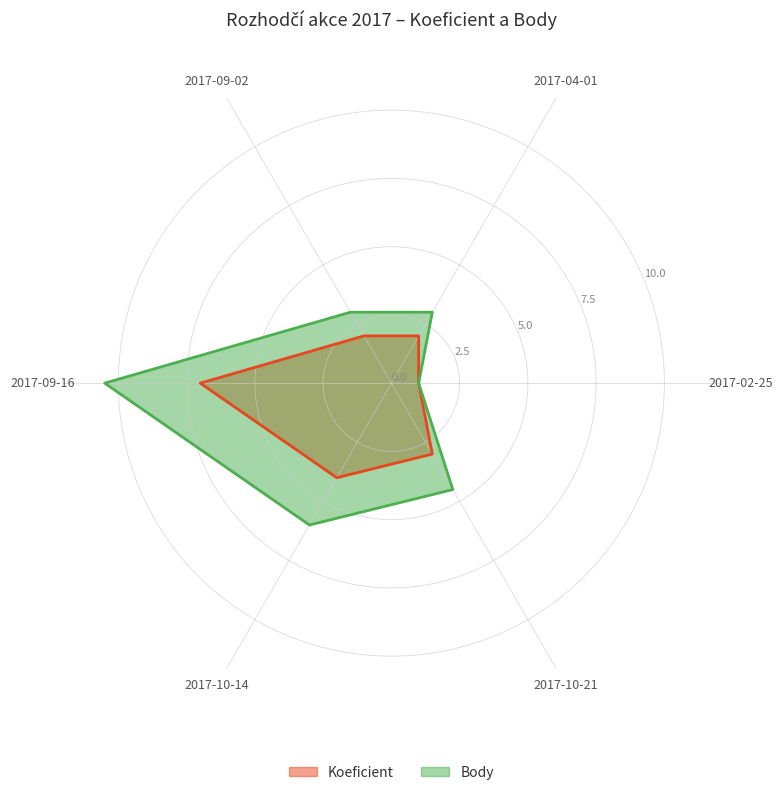

At 2017-09-02, list the series in order from largest to smallest.

Body, Koeficient